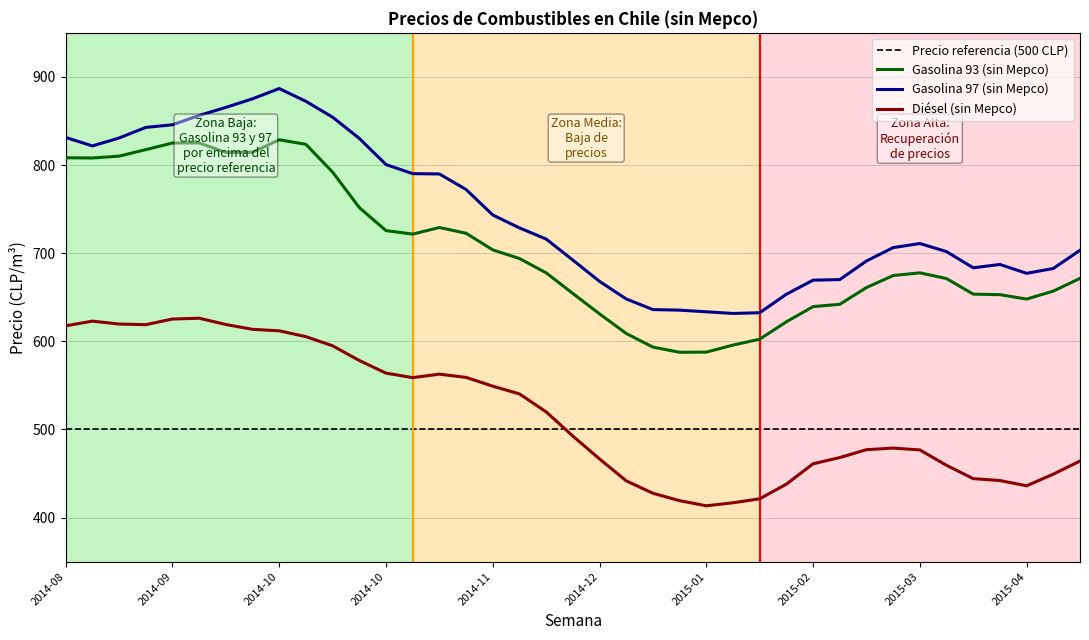

At which category does Gasolina 93 (sin Mepco) reach its first local peak?

2014-09-11